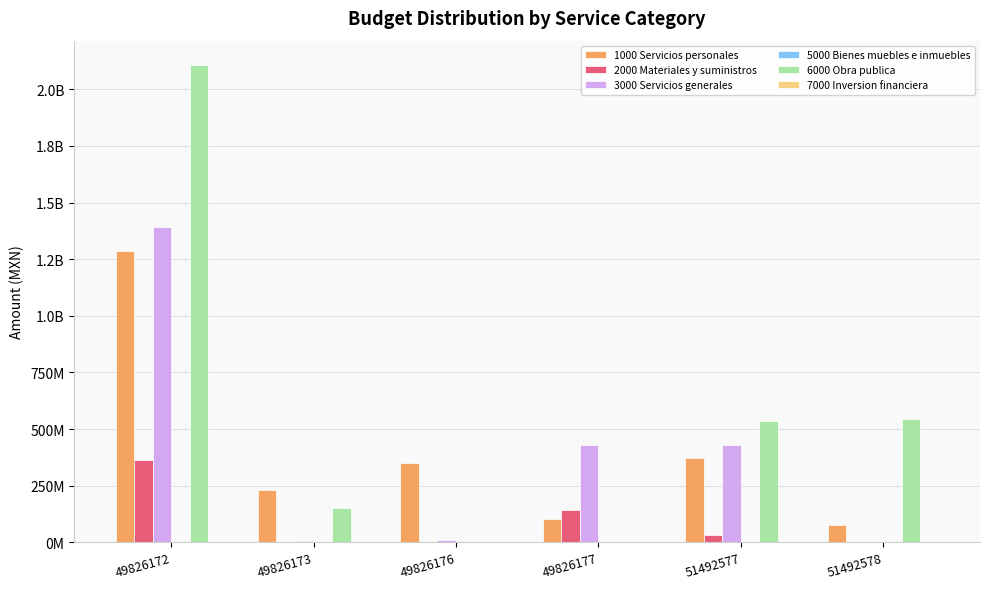

List the series in order of their peak value, highest first.

6000 Obra publica, 3000 Servicios generales, 1000 Servicios personales, 2000 Materiales y suministros, 5000 Bienes muebles e inmuebles, 7000 Inversion financiera